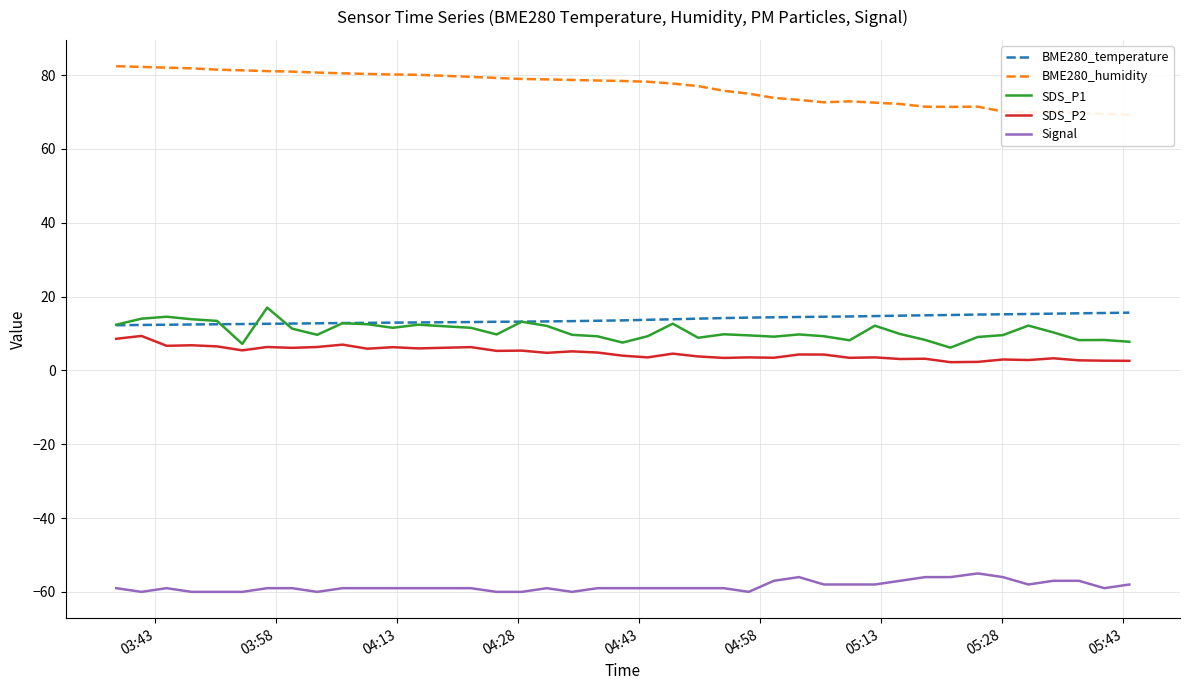

What is the value of the SDS_P1 point at the 38th from the left?

8.2